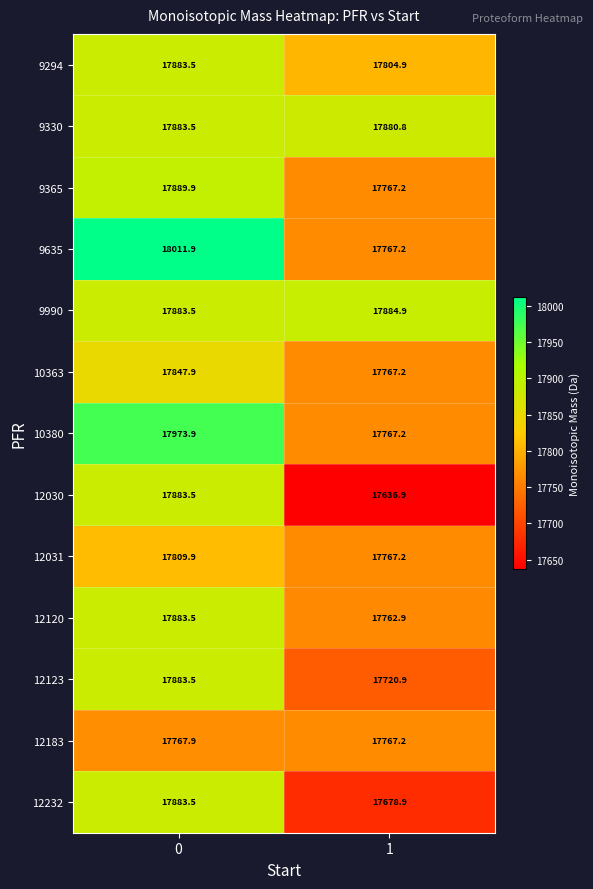

The 10380 series shows 17973.9 at 0. True or false?

True